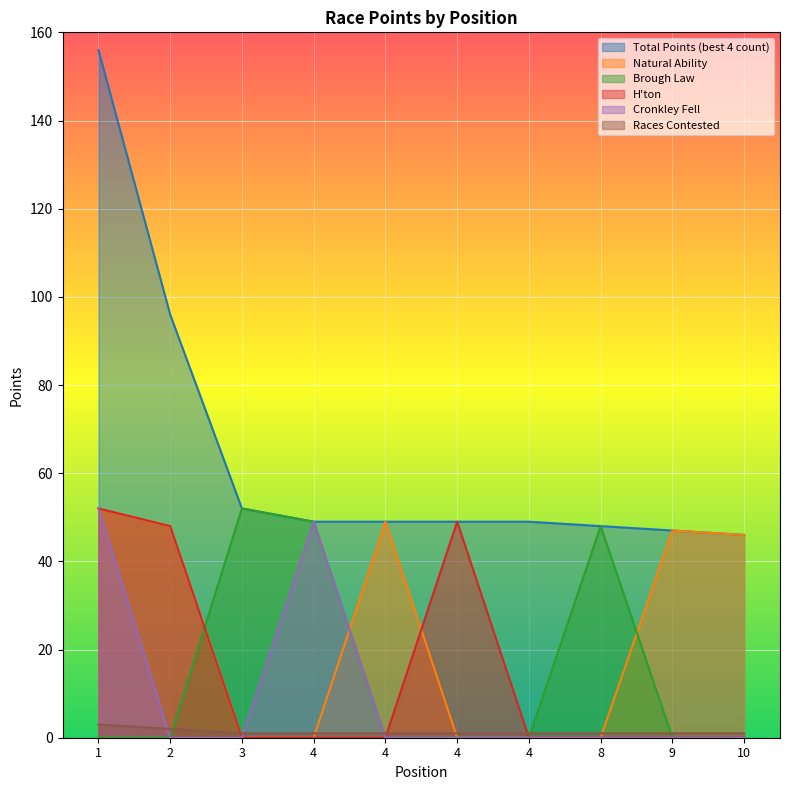

Where is Total Points (best 4 count) nearest to the value 101?

2